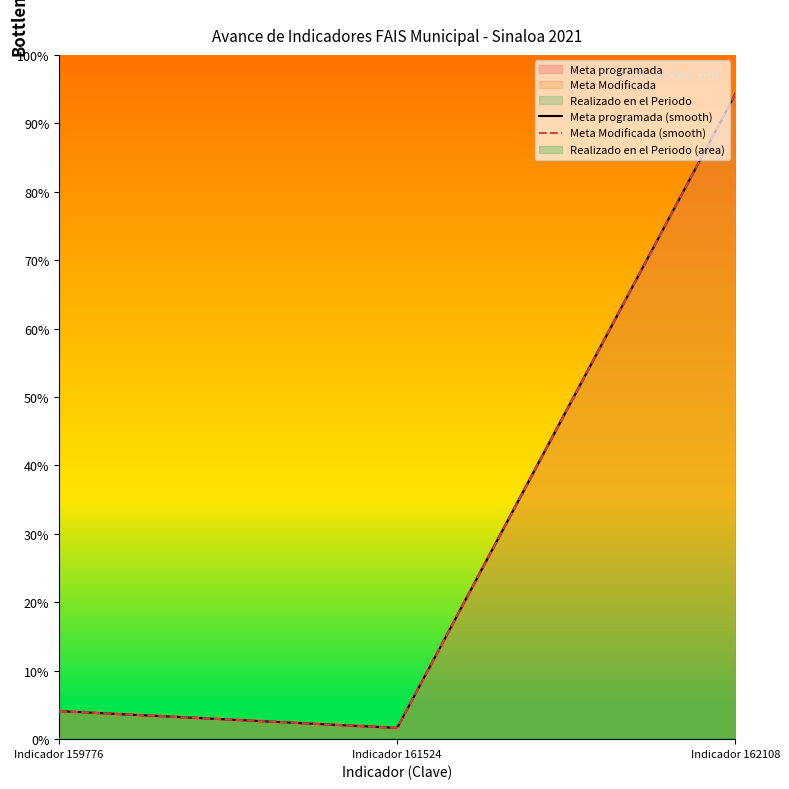

What is the sum of all Meta programada values?

100.0